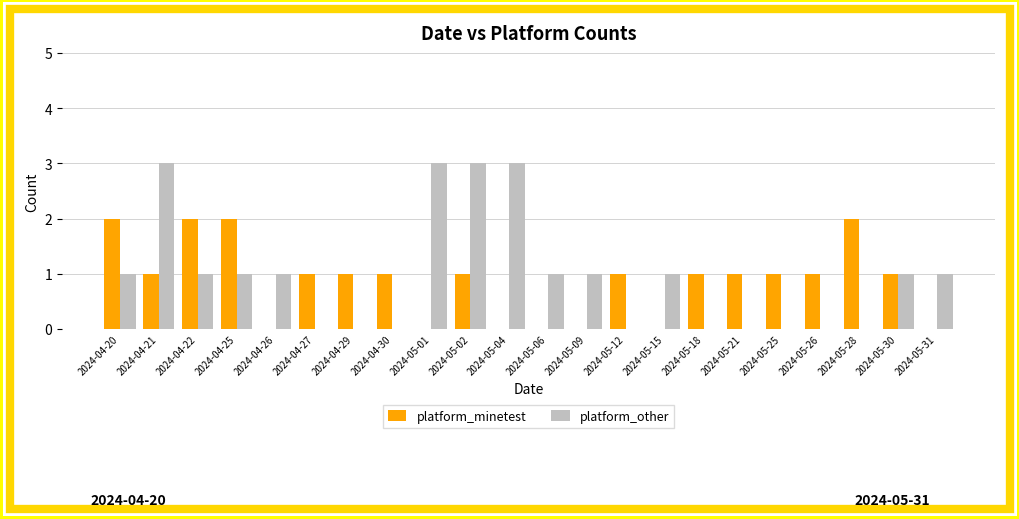

Reading left to right, extract all data points from this chart.

platform_minetest: 2	1	2	2	0	1	1	1	0	1	0	0	0	1	0	1	1	1	1	2	1	0
platform_other: 1	3	1	1	1	0	0	0	3	3	3	1	1	0	1	0	0	0	0	0	1	1